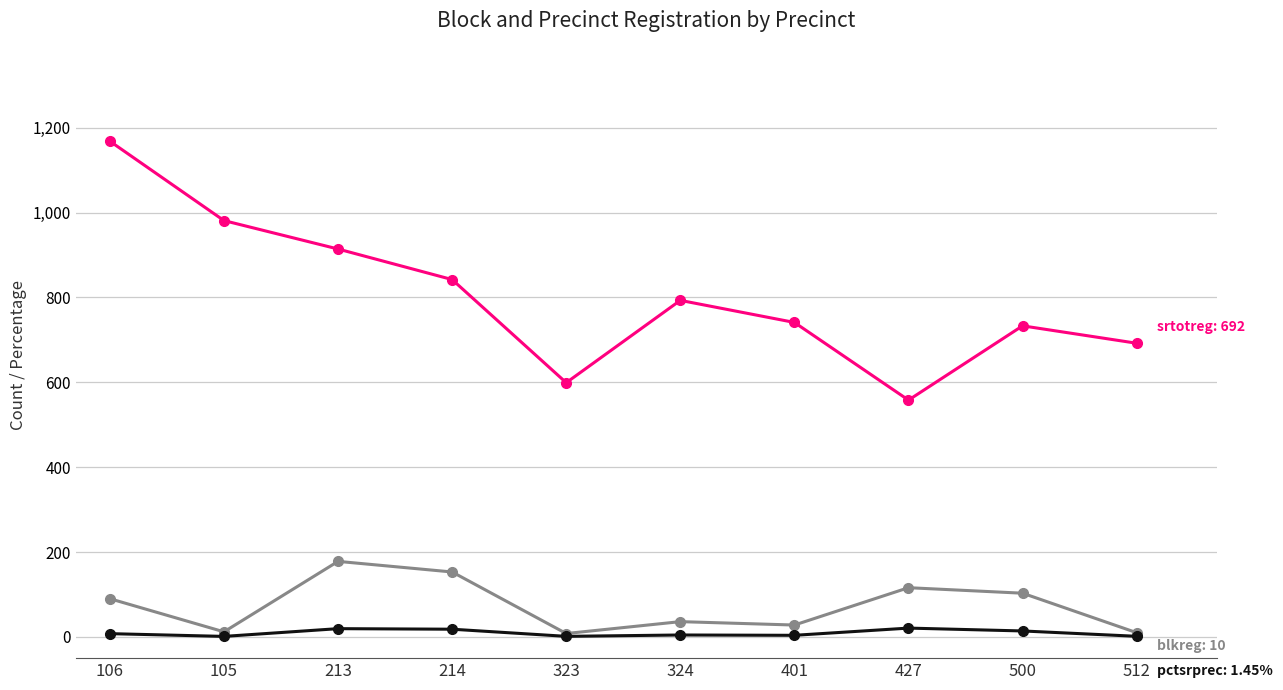

Which label corresponds to the largest value in the chart?

106